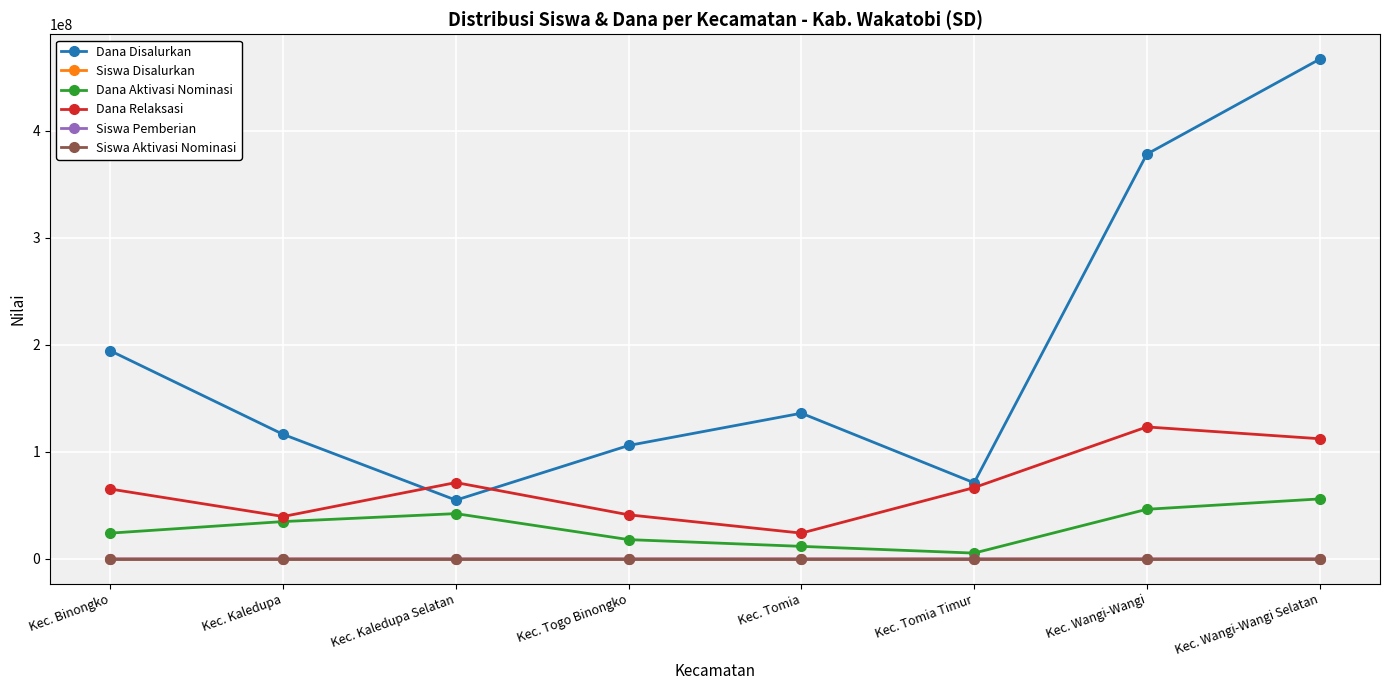

Where does the Dana Disalurkan series first go above 136125000?

Kec. Binongko